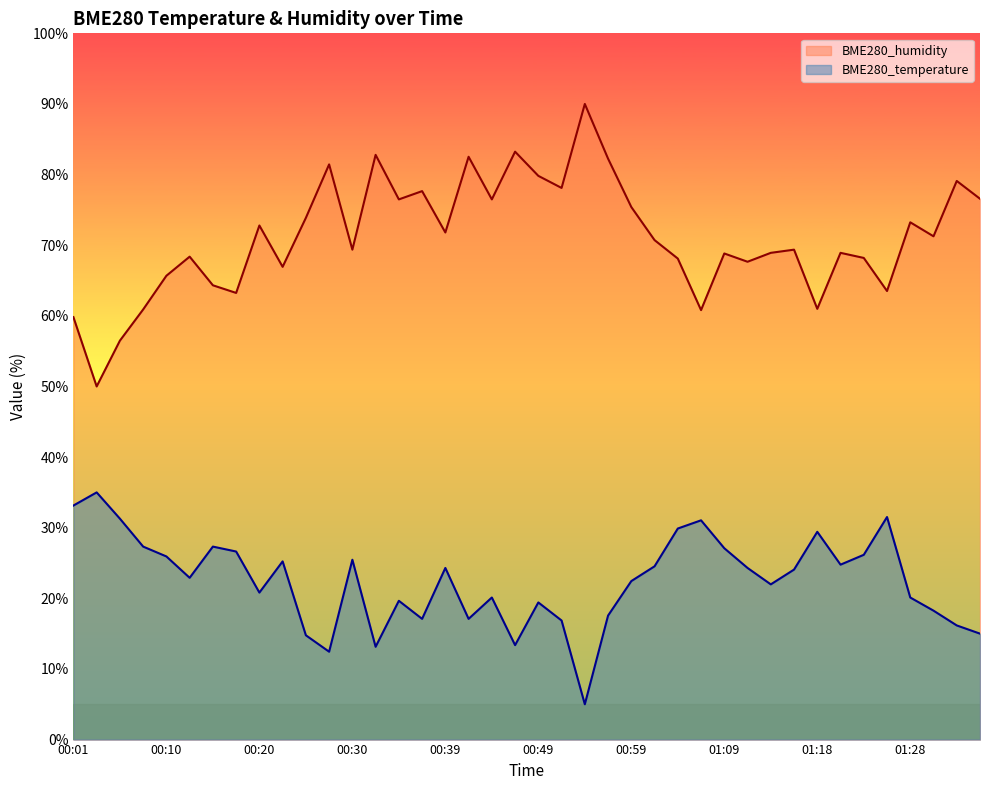

Rank the categories by BME280_temperature value from highest to lowest.

00:03, 00:01, 01:26, 00:05, 01:06, 01:04, 01:18, 00:08, 00:15, 01:09, 00:18, 01:23, 00:10, 00:30, 00:22, 01:21, 01:01, 00:39, 01:11, 01:16, 00:13, 00:59, 01:13, 00:20, 00:44, 01:28, 00:35, 00:49, 01:31, 00:56, 00:37, 00:42, 00:51, 01:33, 01:35, 00:25, 00:47, 00:32, 00:27, 00:54